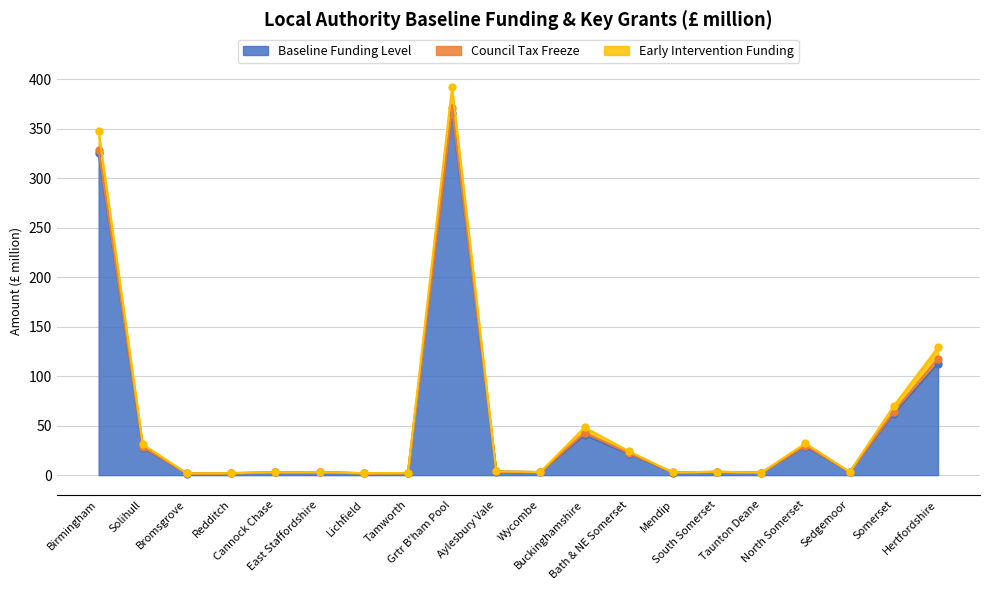

How many values in the Baseline Funding Level series exceed 3?

12